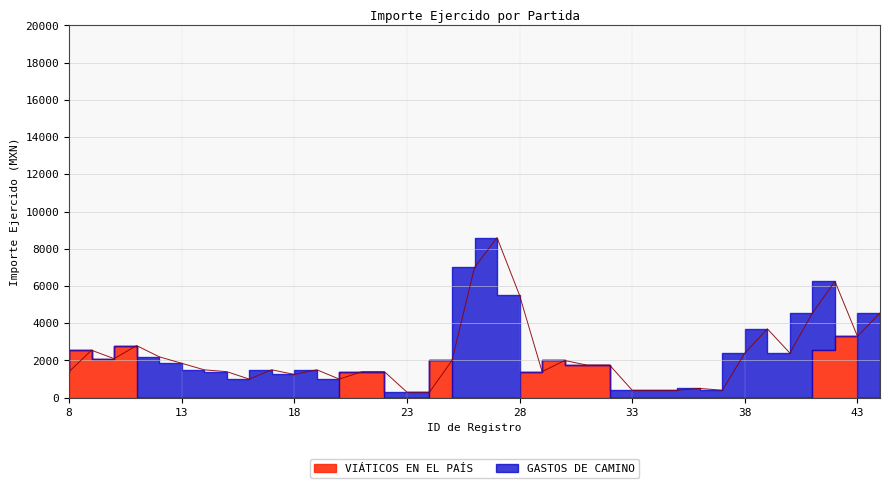

What is the value of the GASTOS DE CAMINO point at the 32nd from the left?

3700